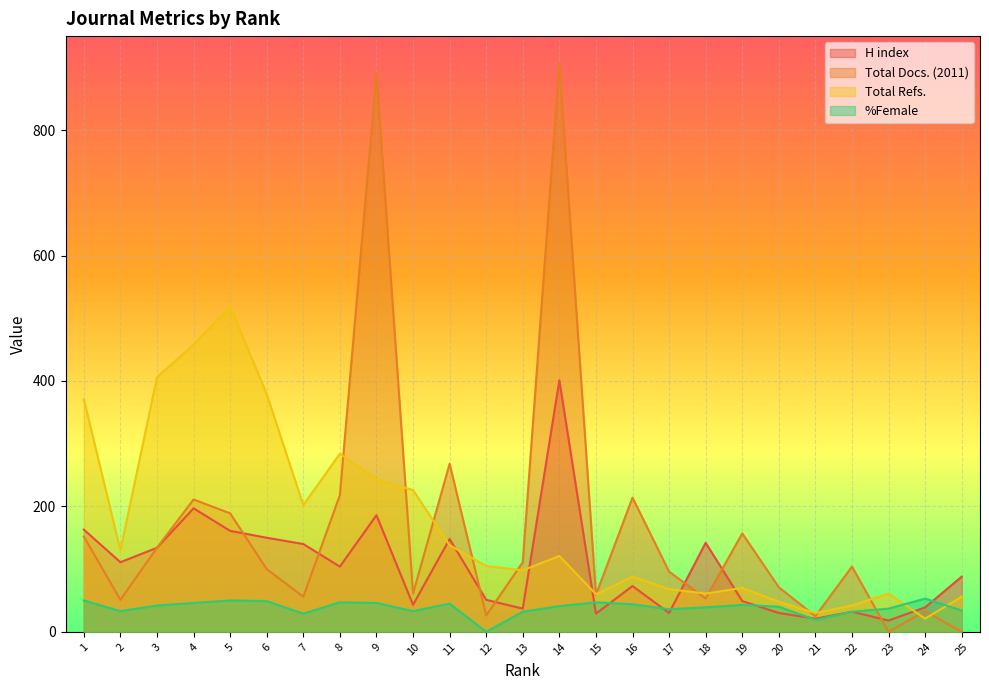

What is the total value across all series at 11?

599